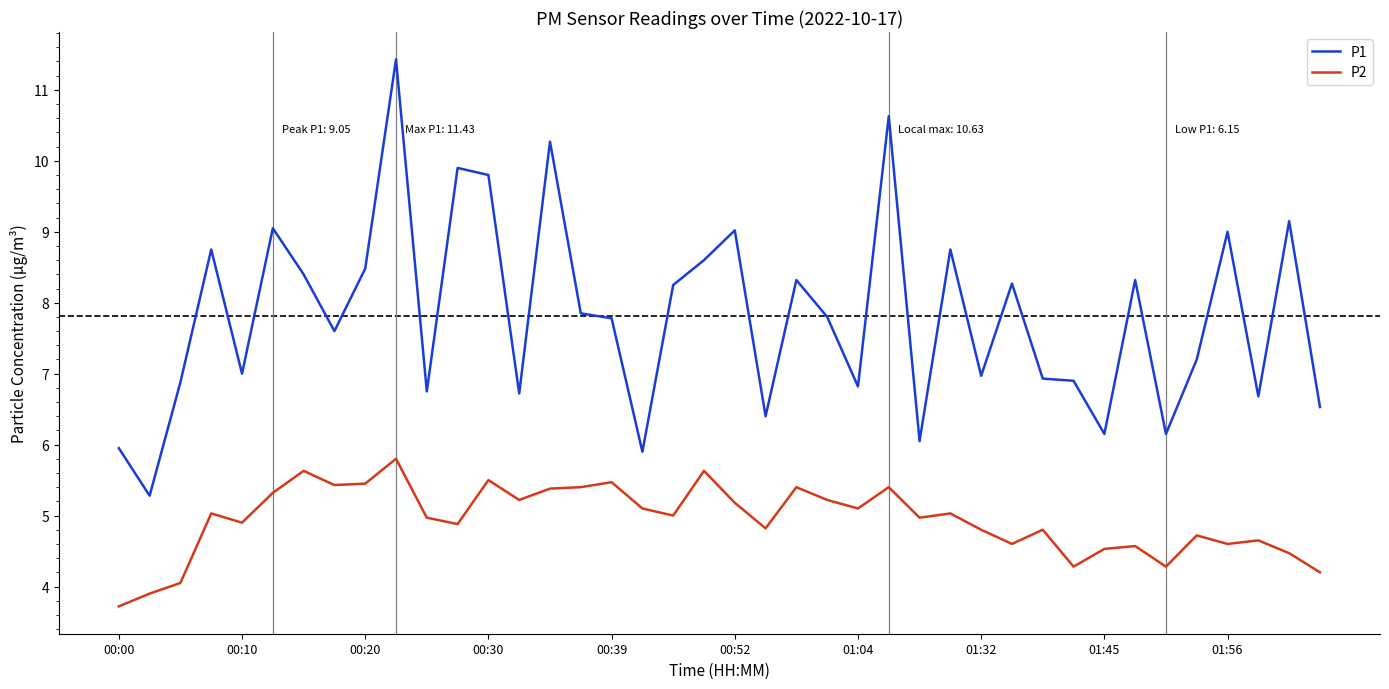

Which series has the largest total across all categories?

P1